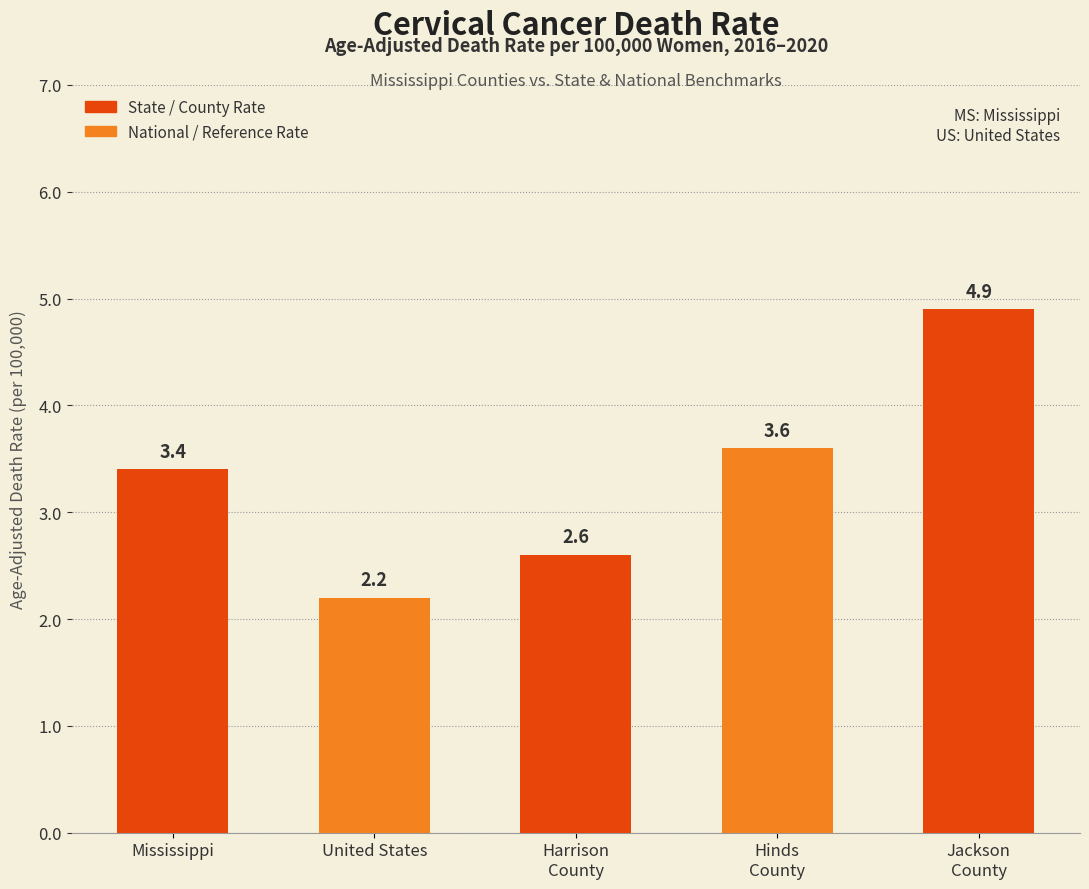

What is the change in value from Mississippi to Harrison
County?

-0.8